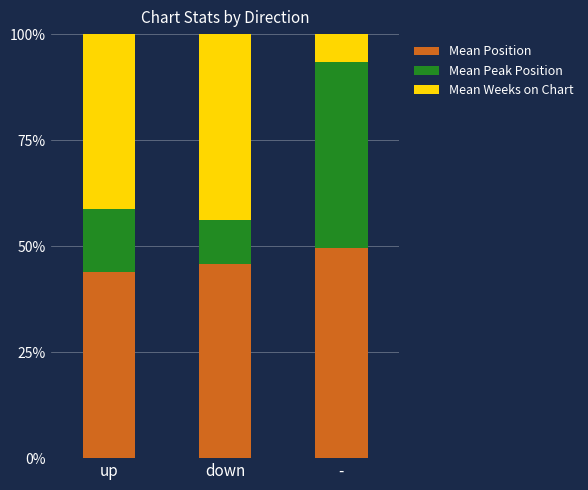

What is the approximate value of Mean Position at -?

49.6